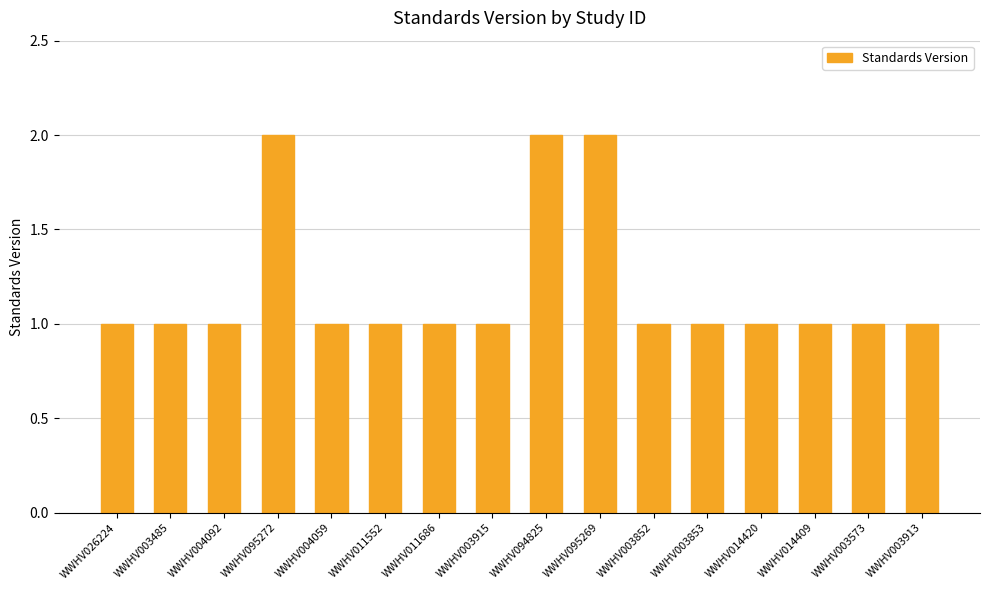

What is the maximum value shown in the chart?

2